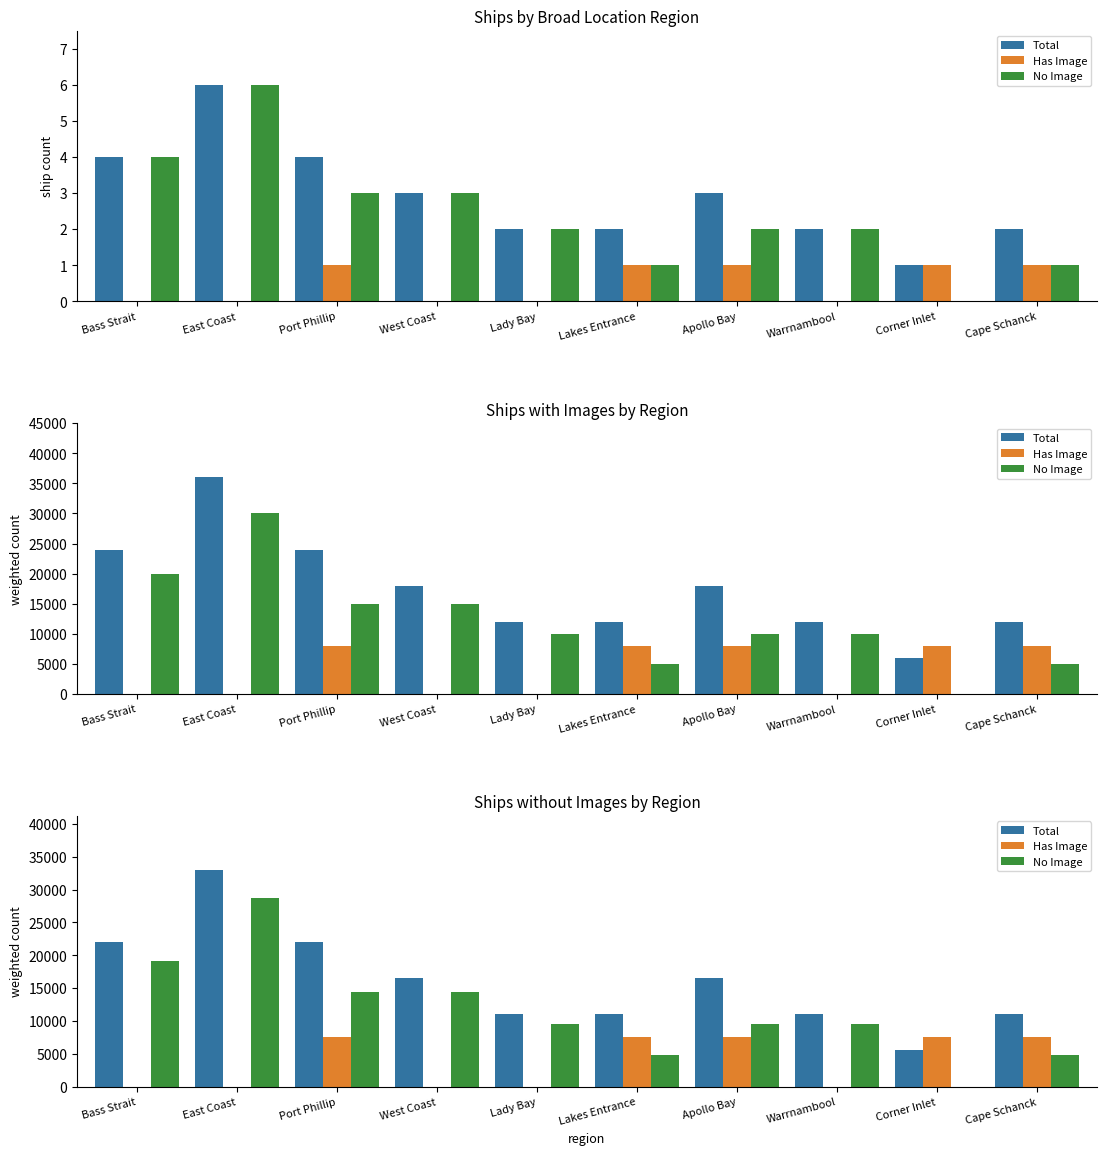

Reading left to right, extract all data points from this chart.

Total: 22000	33000	22000	16500	11000	11000	16500	11000	5500	11000
Has Image: 0	0	7500	0	0	7500	7500	0	7500	7500
No Image: 19200	28800	14400	14400	9600	4800	9600	9600	0	4800